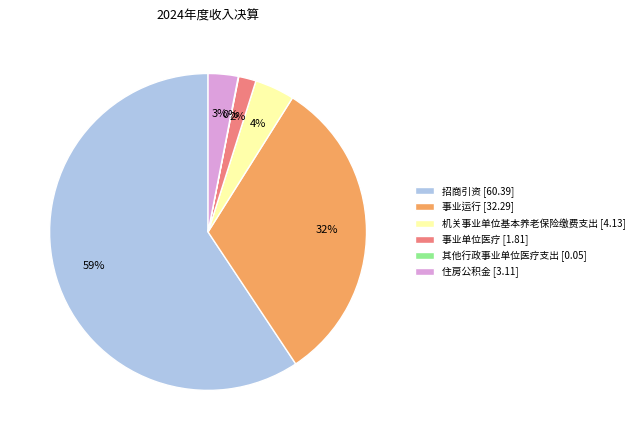

To the nearest percent, what is the combined percentage of 住房公积金 [3.11] and 招商引资 [60.39]?

62%